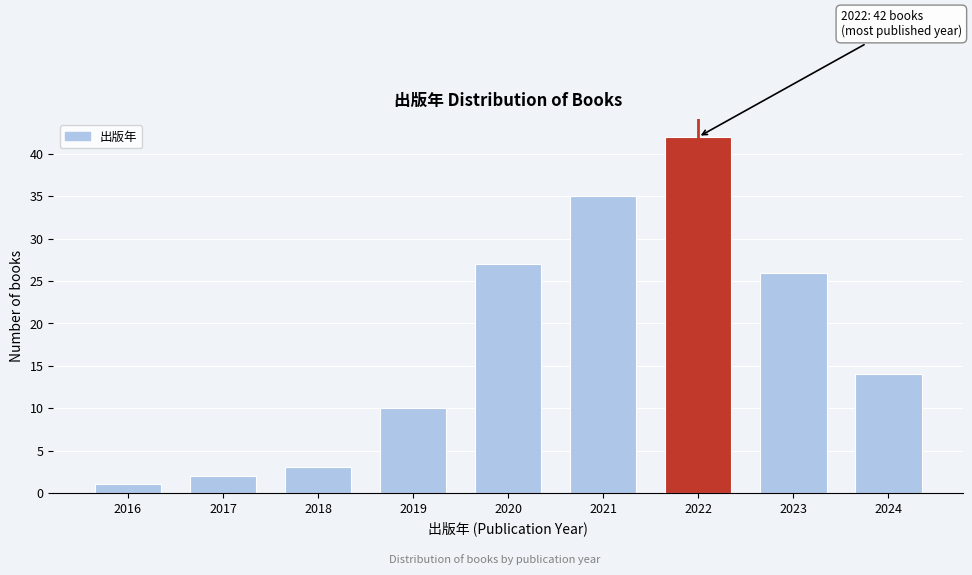

Reading left to right, transcribe all the data shown in this chart.

2016=1	2017=2	2018=3	2019=10	2020=27	2021=35	2022=42	2023=26	2024=14